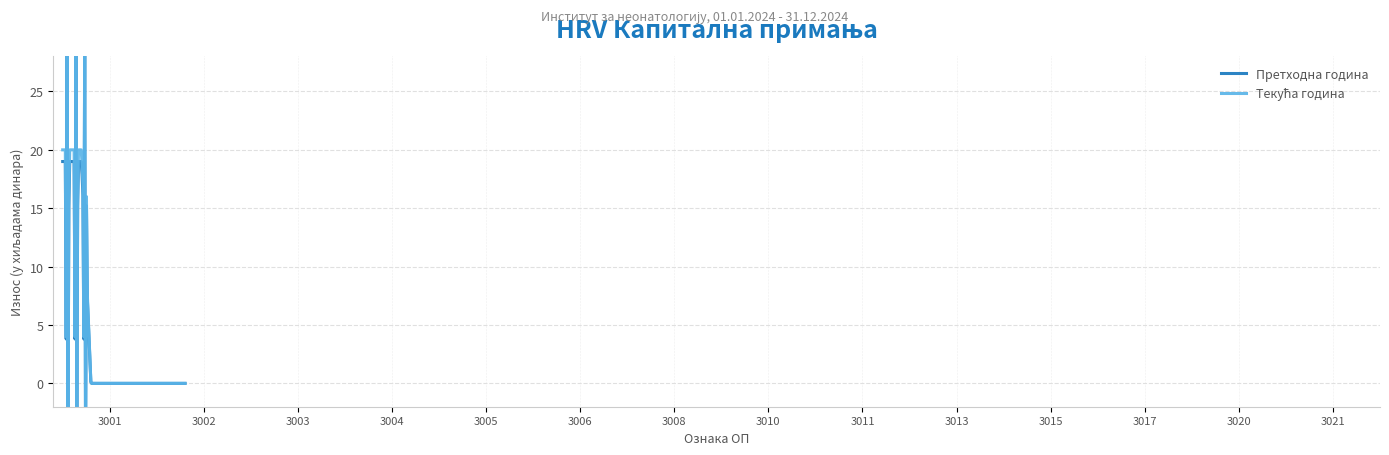

What is the sum of all Претходна година values?

57